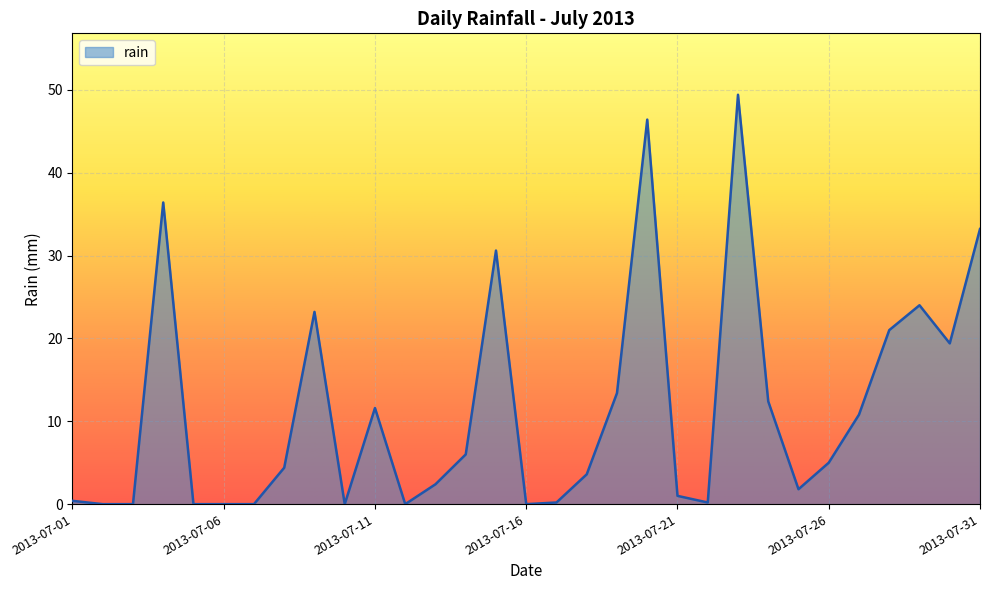

What is the maximum value shown in the chart?

49.4